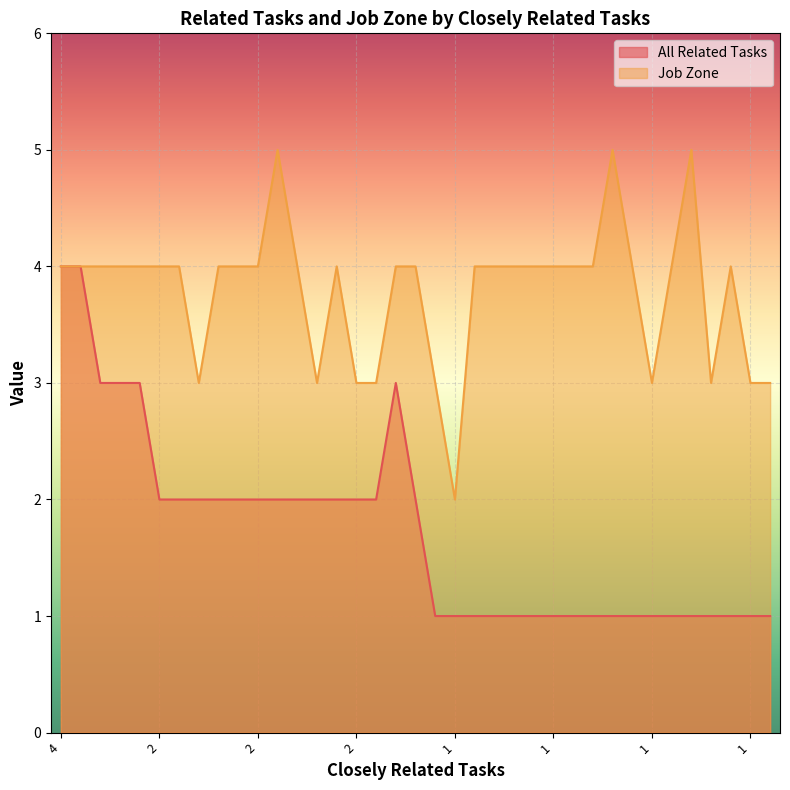

What are all the series names shown in the legend?

All Related Tasks, Job Zone